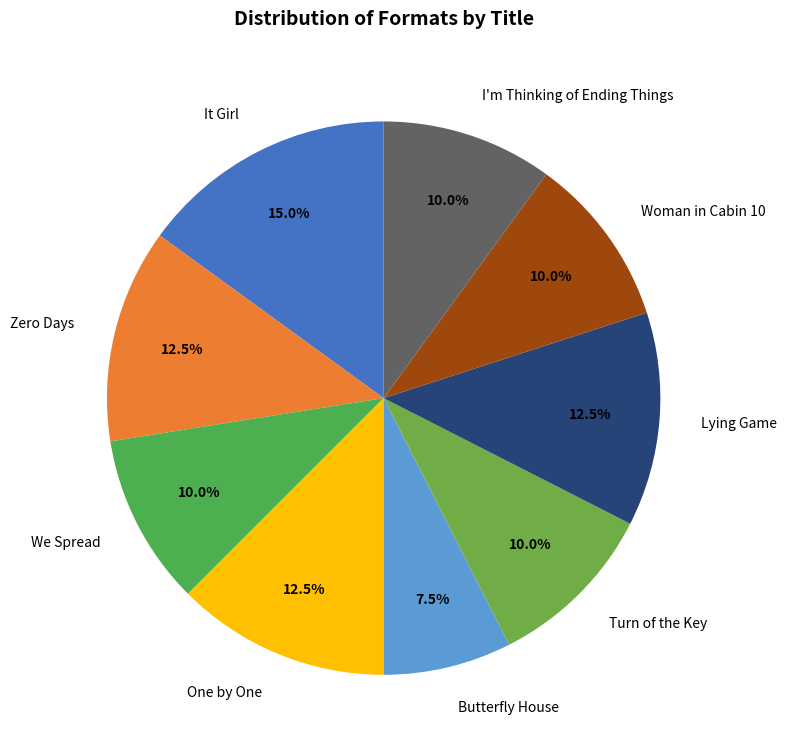

Which has a higher value, We Spread or One by One?

One by One